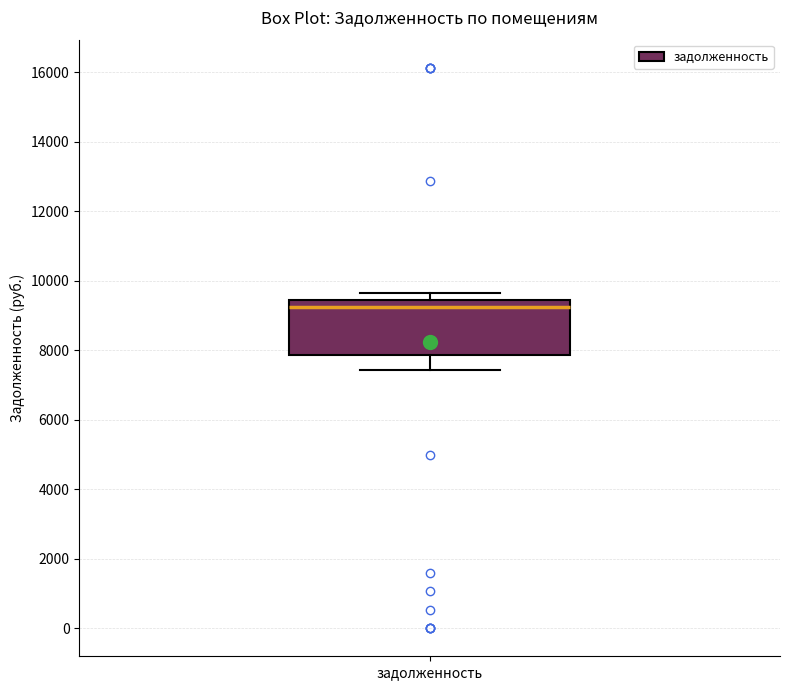

Where is the upper edge of the box for задолженность on the y-axis? The values are not printed on the chart, so give them approximately, as read against the axis.

9400